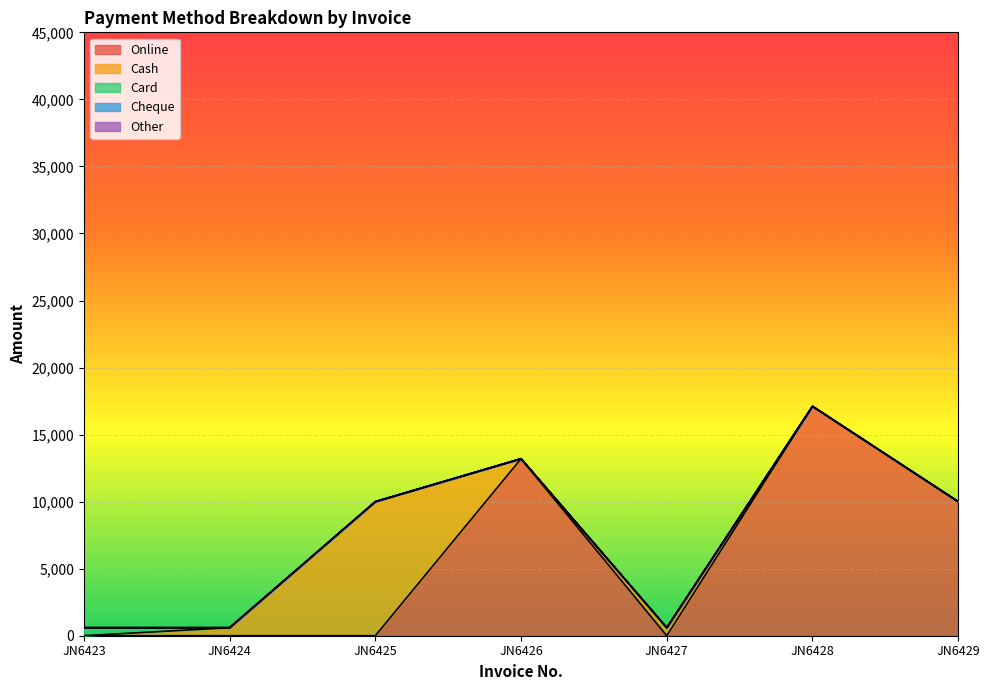

How many distinct data groups are displayed?

5